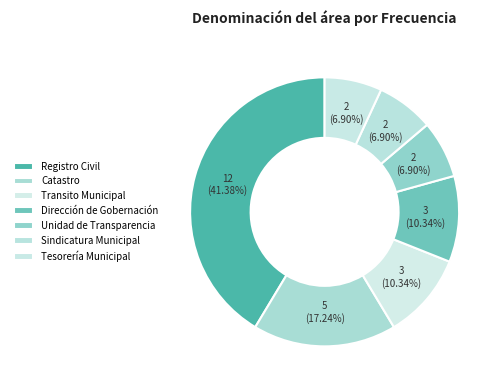

The Transito Municipal slice represents 1% of the pie. True or false?

False